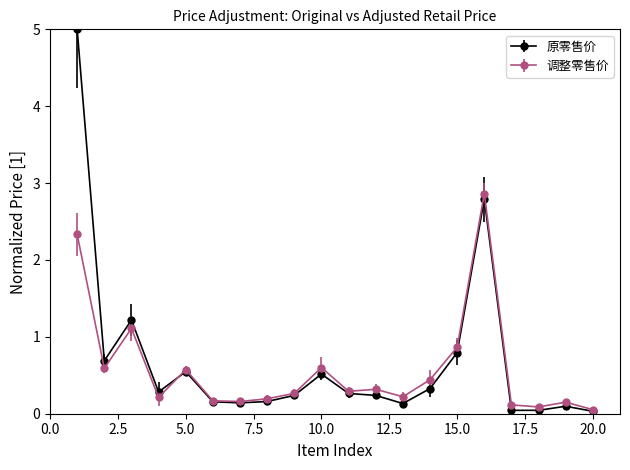

What is the highest value of the 调整零售价 series?

2.9